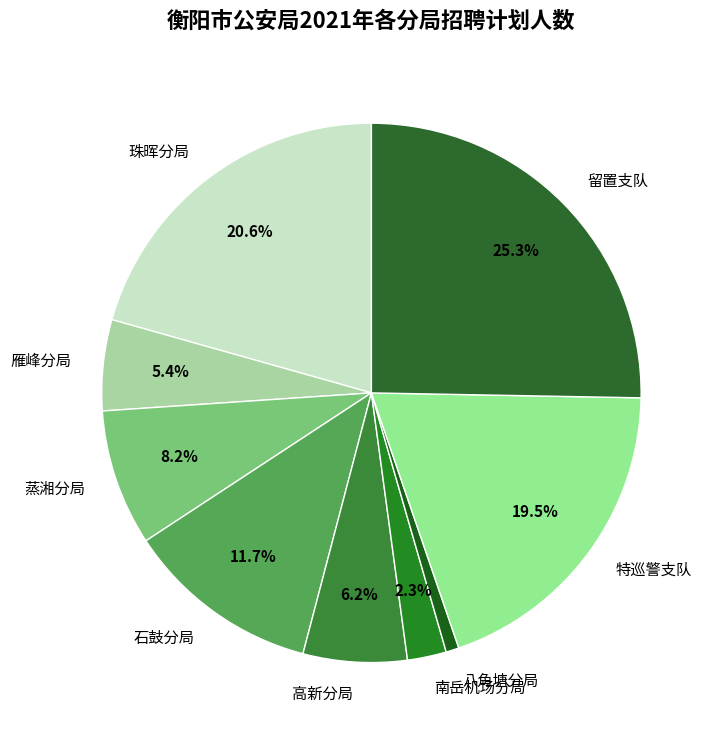

Count the number of slices in the pie.

9